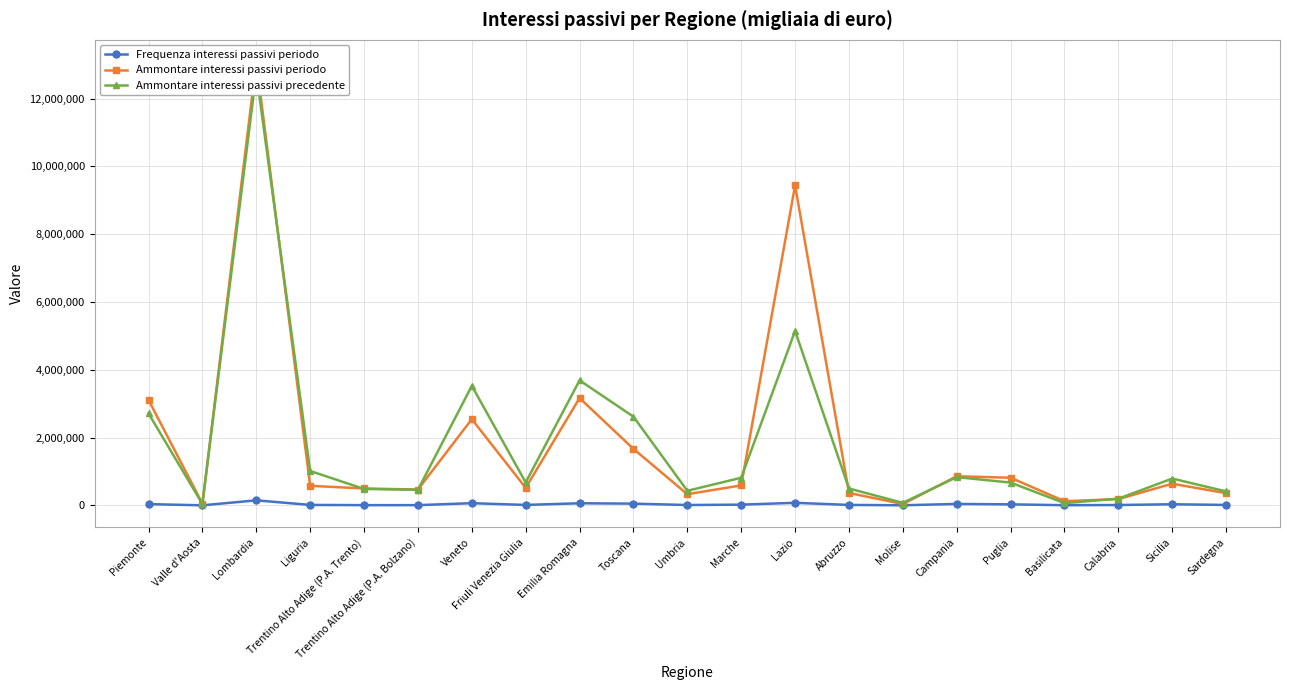

Which category has the highest value in the Ammontare interessi passivi precedente series?

Lombardia